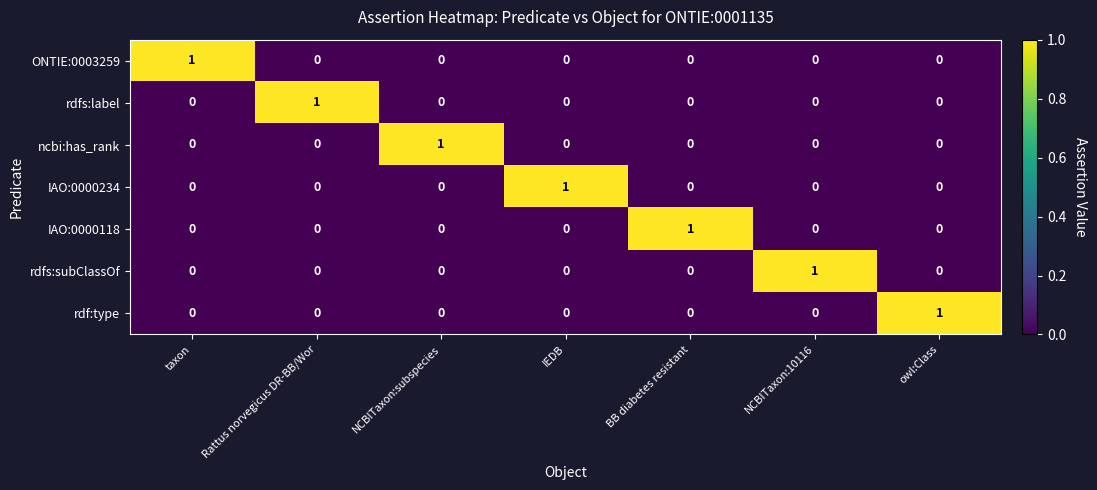

How many IAO:0000118 values are between 0 and 1?

7